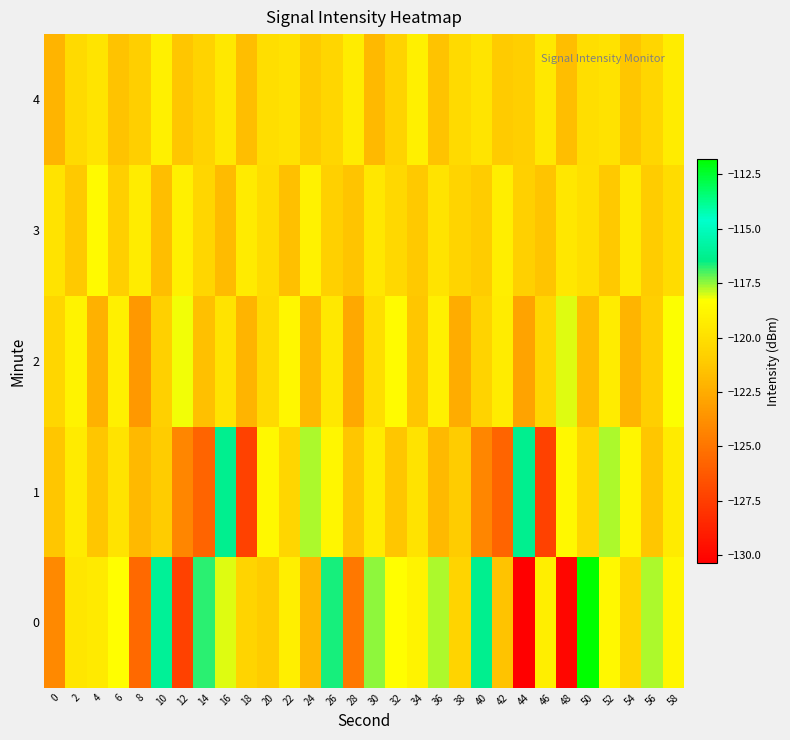

Rank the series at 8 from highest to lowest value.

3, 4, 1, 2, 0